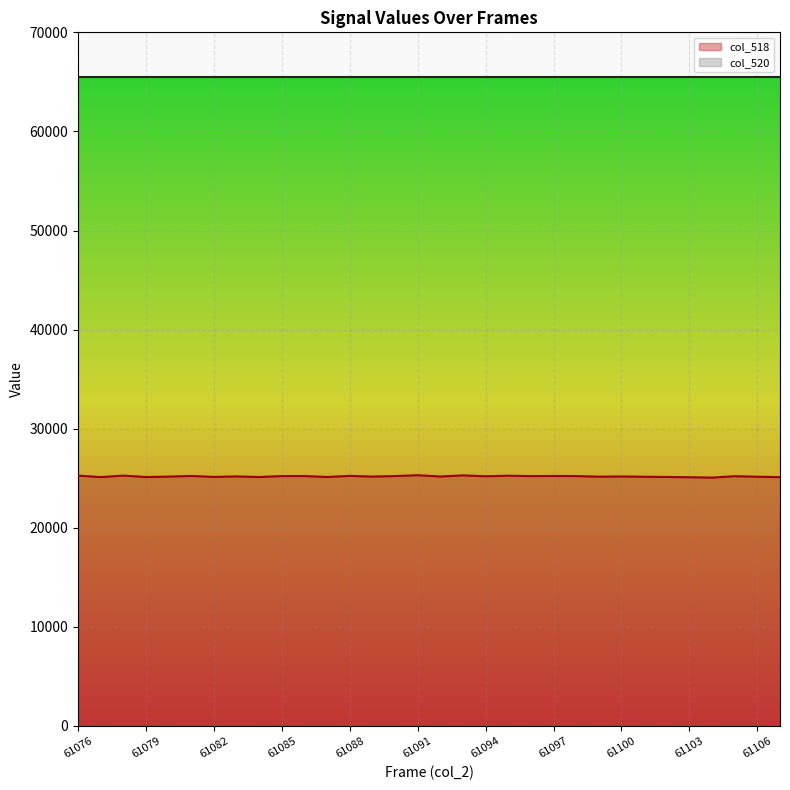

What is the greatest value displayed?

65535